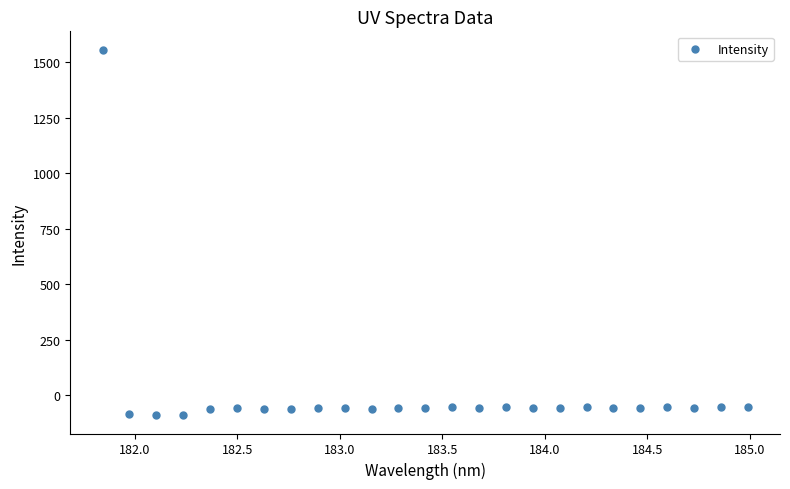

What is the range of Y values (max minus min)?

1648.0